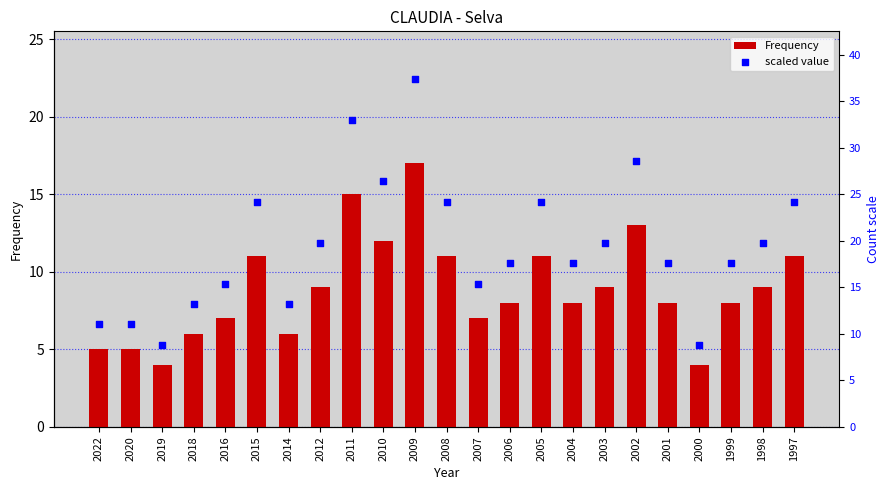

At which category is the sum across all series the highest?

2009